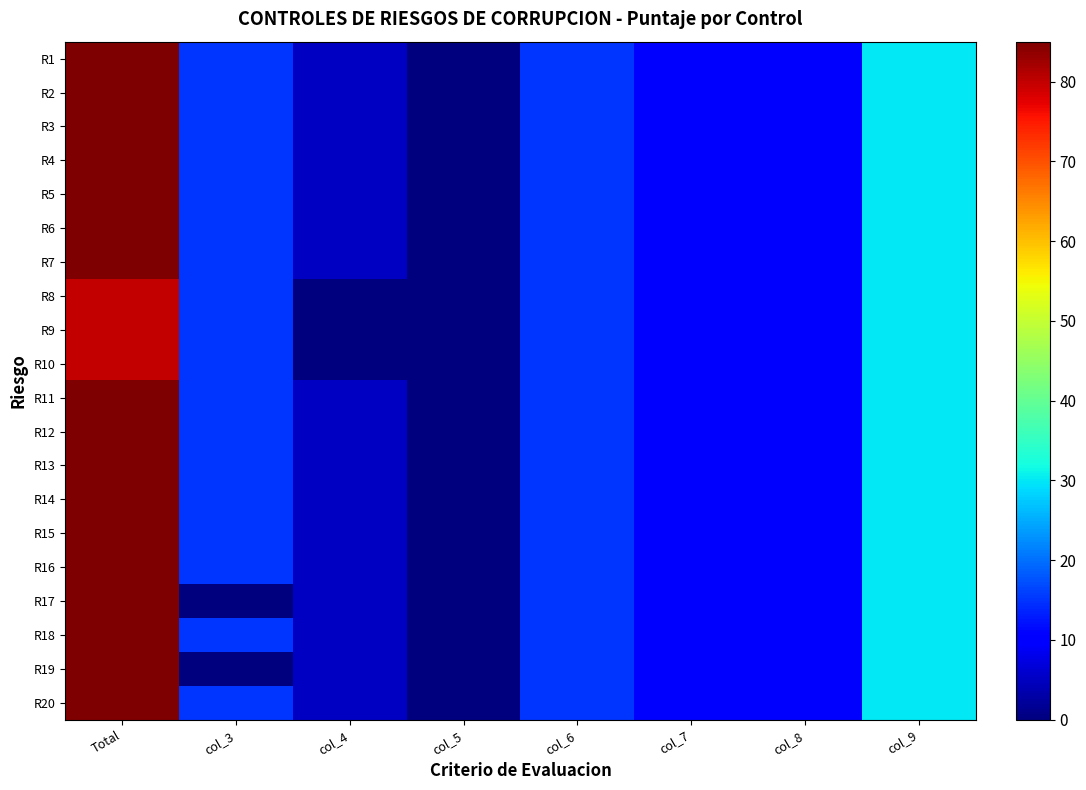

Which series changed the most between col_3 and col_7?

R17